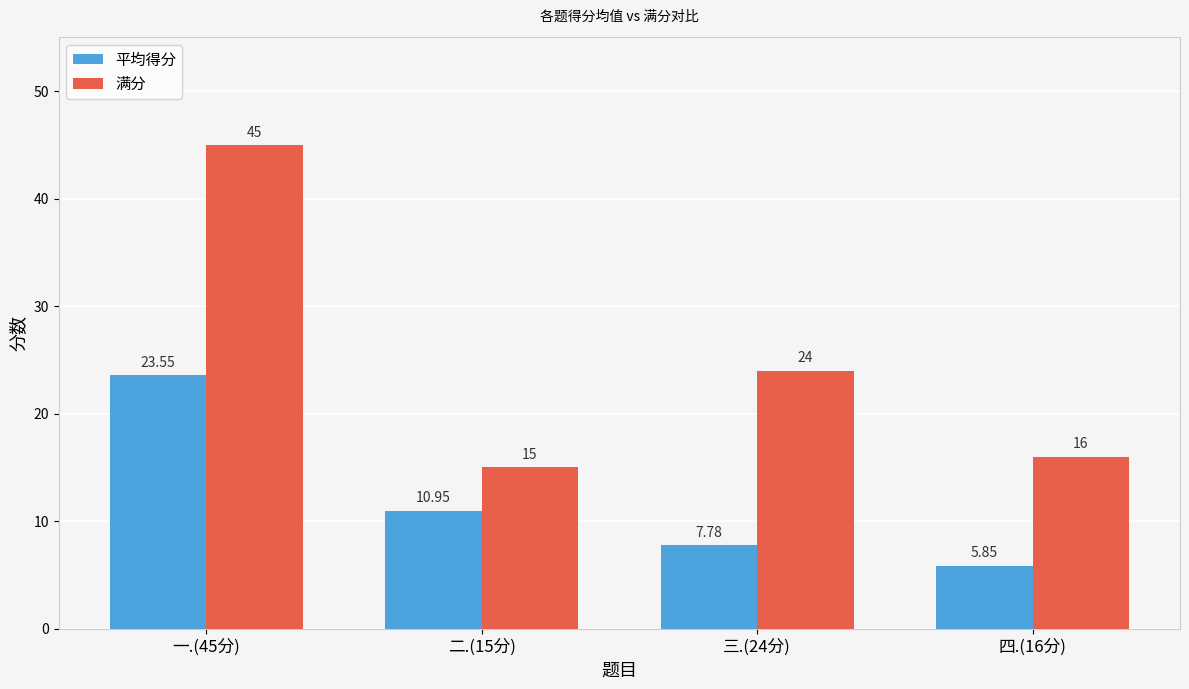

What is the label of the 4th bar from the right?

一.(45分)